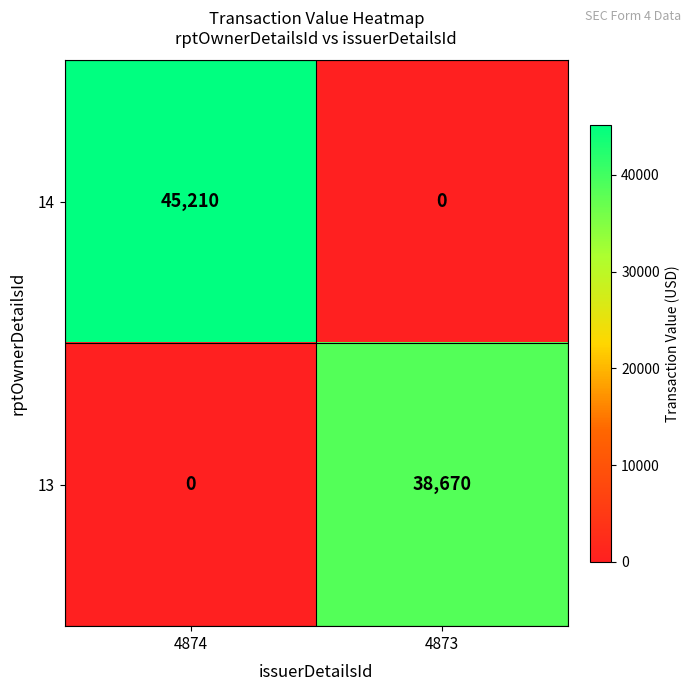

Reading left to right, transcribe all the data shown in this chart.

14: 4874=45210	4873=0
13: 4874=0	4873=38670